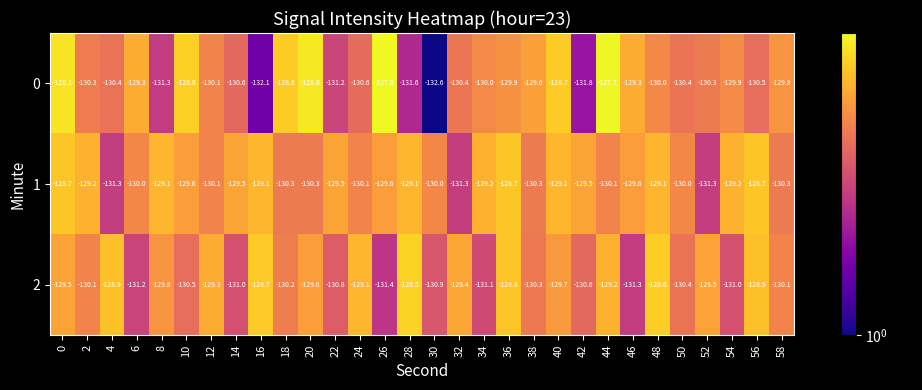

How many values in the 0 series are below -130?

15